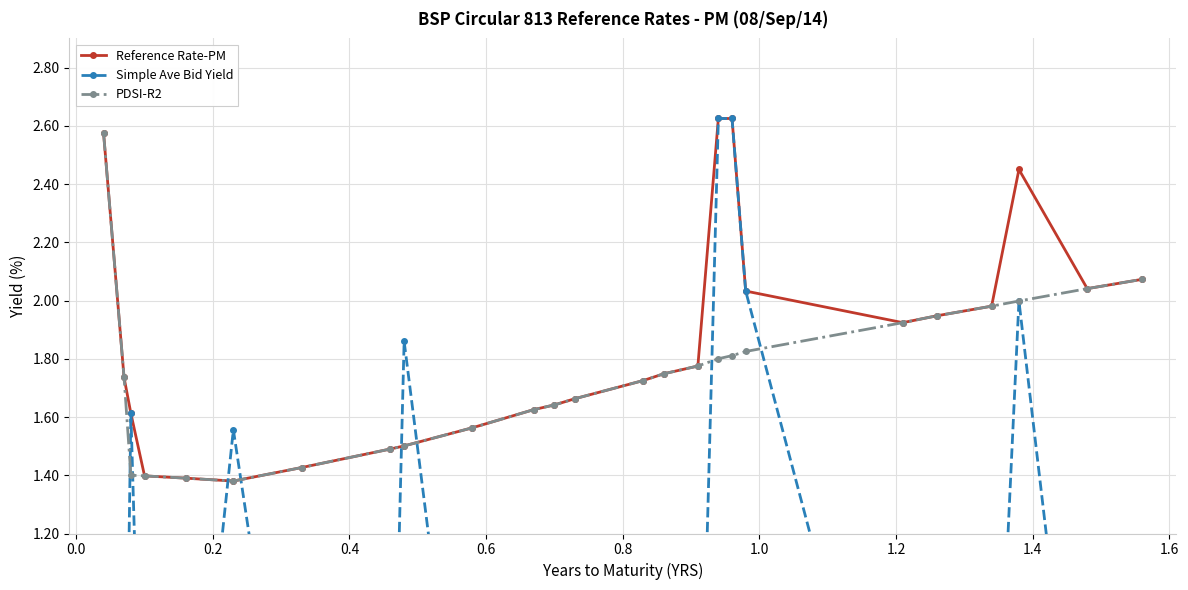

How many interior local peaks does the Simple Ave Bid Yield series have?

4